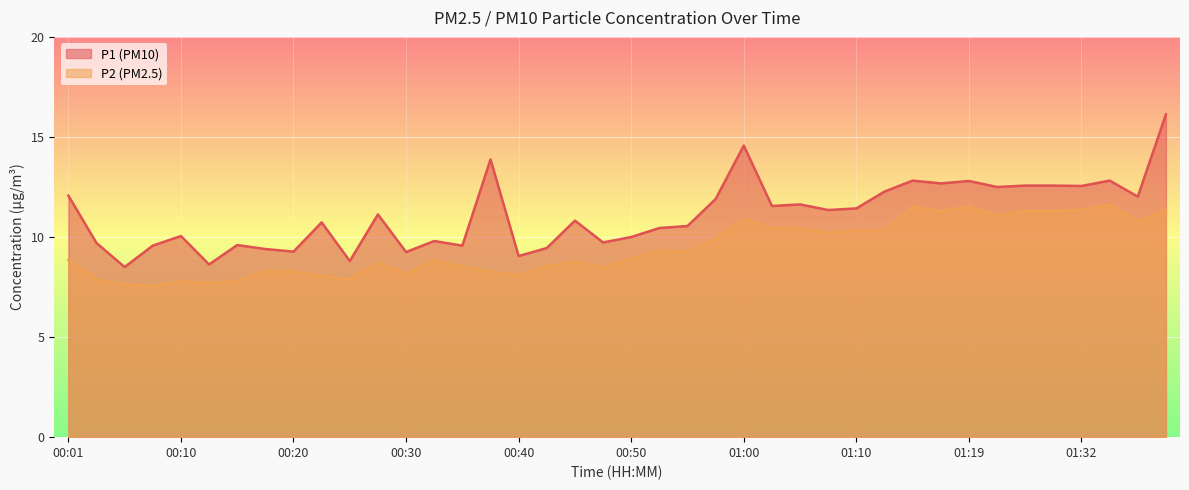

Which series has the widest spread of values?

P1